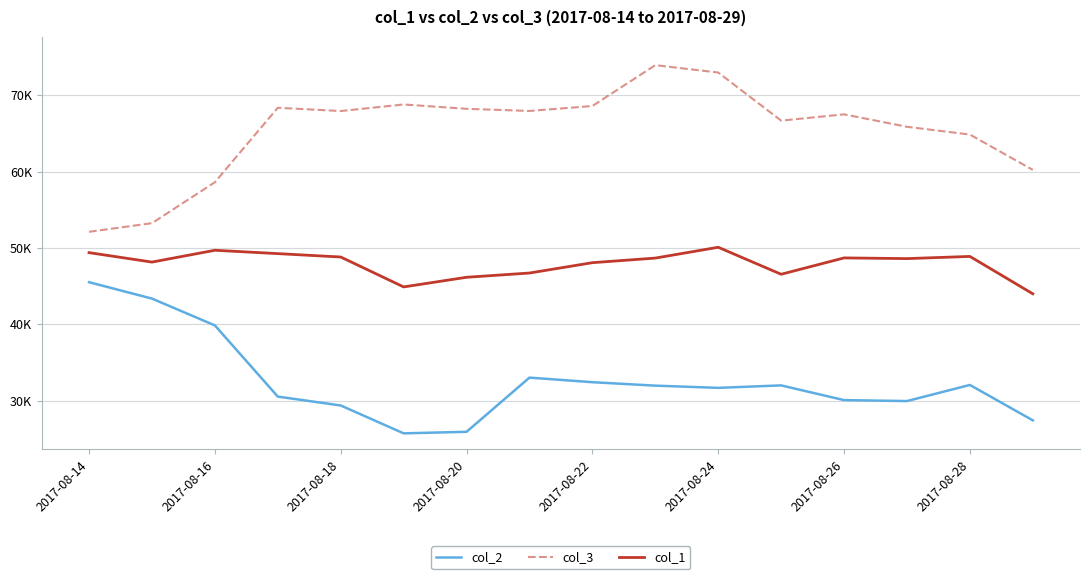

What is the sum of all col_2 values?

521117